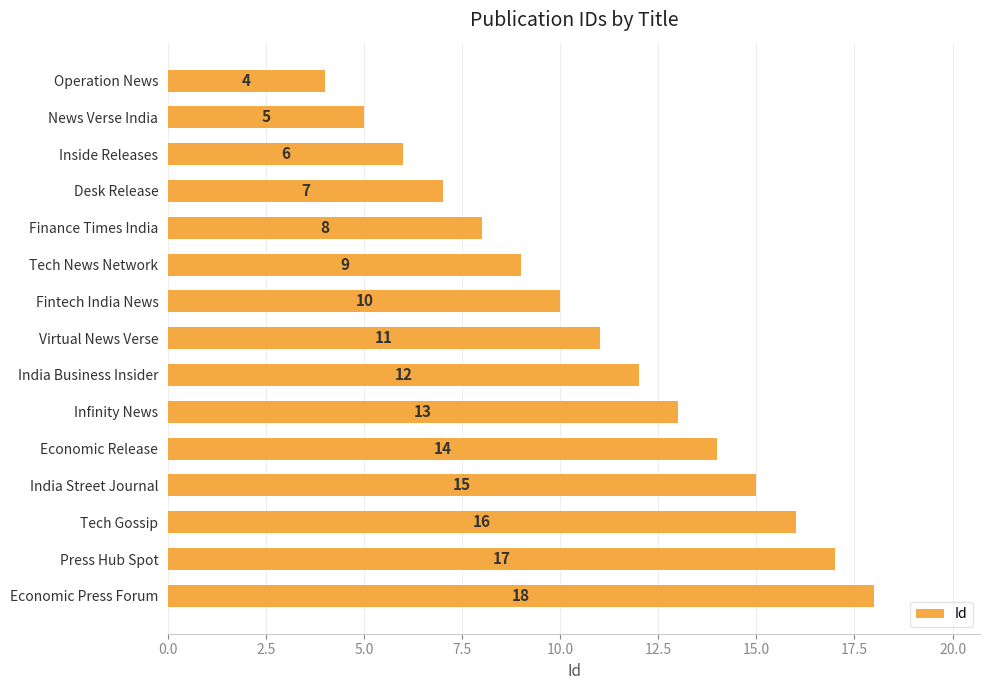

Where is the data nearest to the value 11?

Virtual News Verse